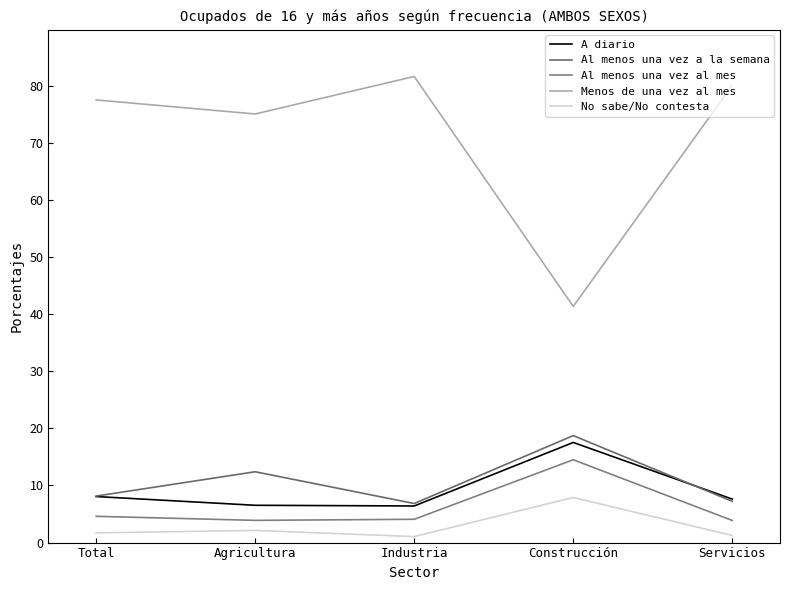

At which category does Menos de una vez al mes reach its first local peak?

Industria